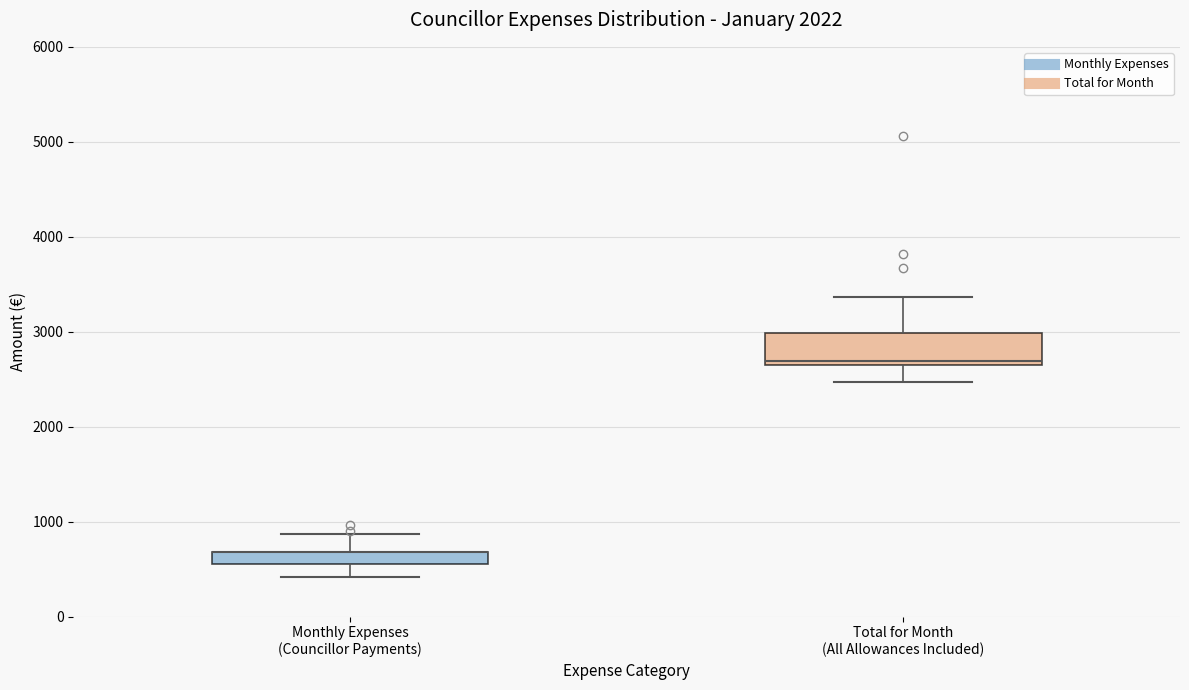

Where does the median line of the box for Total for Month (All Allowances Included) sit on the y-axis? The values are not printed on the chart, so give them approximately, as read against the axis.

2700